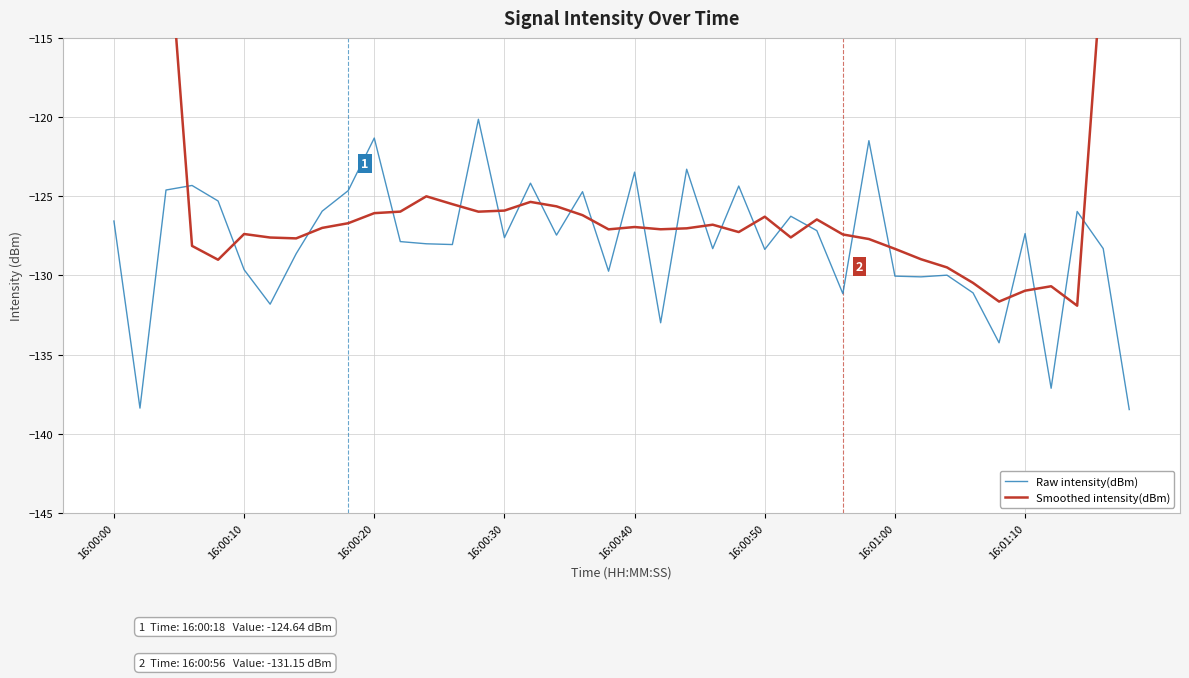

Rank the series by their maximum value, from lowest to highest.

Raw intensity(dBm), Smoothed intensity(dBm)